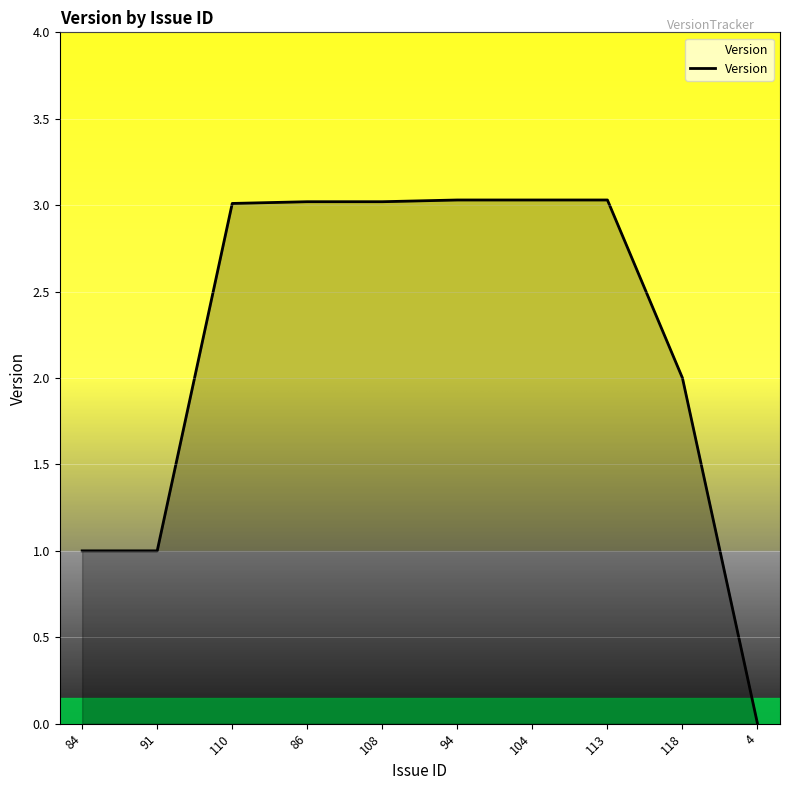

What is the sum of the values at 91 and 84?

2.0